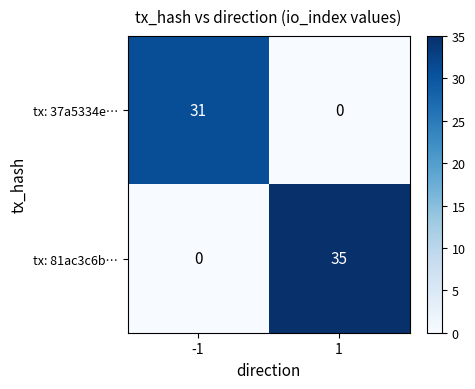

True or false: tx: 37a5334e… has a value of -14 at 1.

False